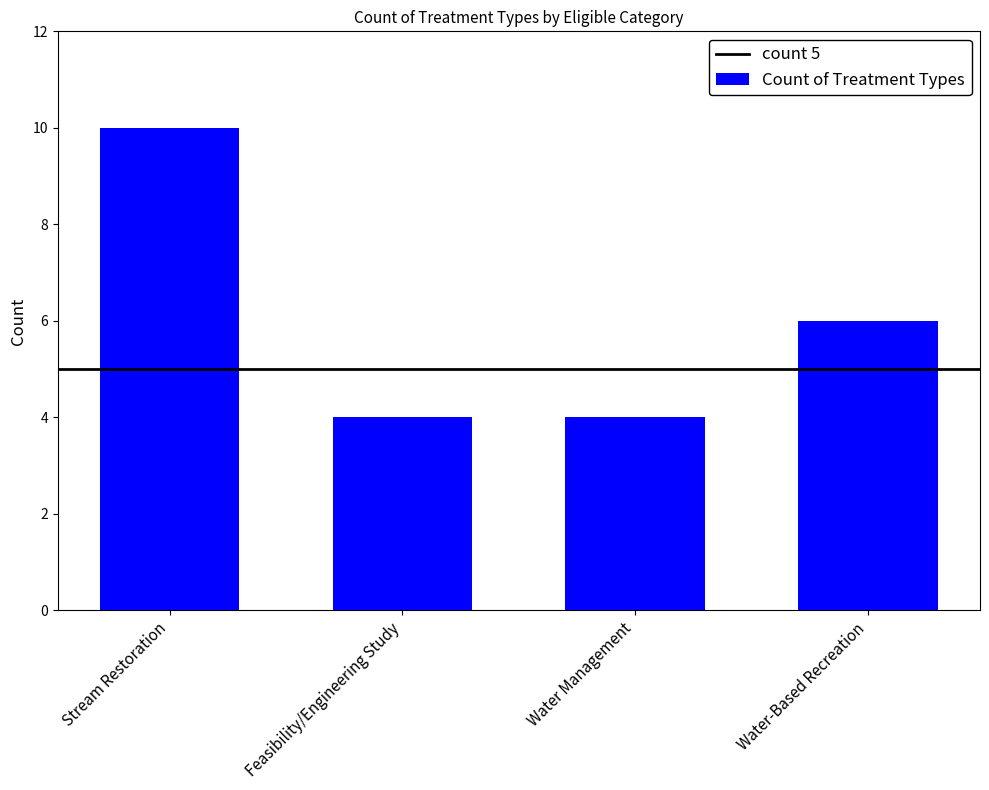

Reading left to right, transcribe all the data shown in this chart.

Stream Restoration=10	Feasibility/Engineering Study=4	Water Management=4	Water-Based Recreation=6